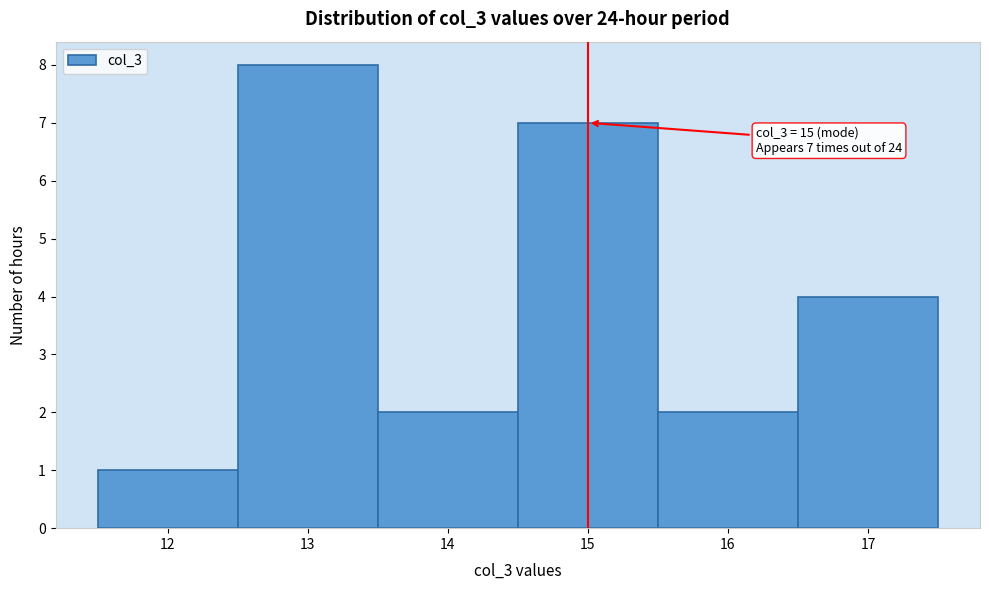

Over which range of the x-axis is the bar tallest?

12.5 to 13.5